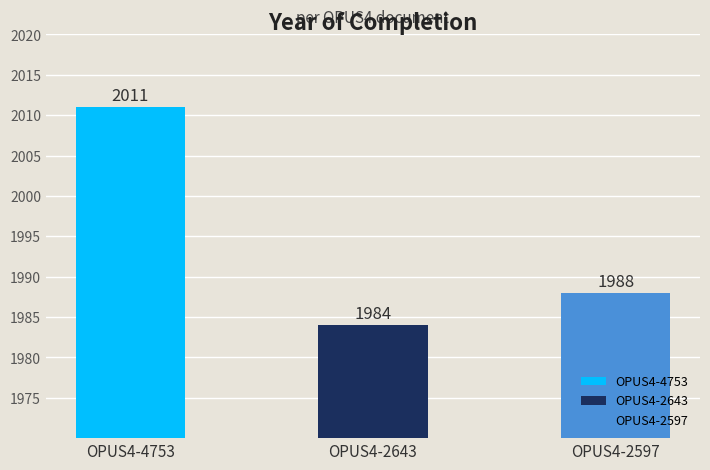

Rank the categories by value from lowest to highest.

OPUS4-2643, OPUS4-2597, OPUS4-4753